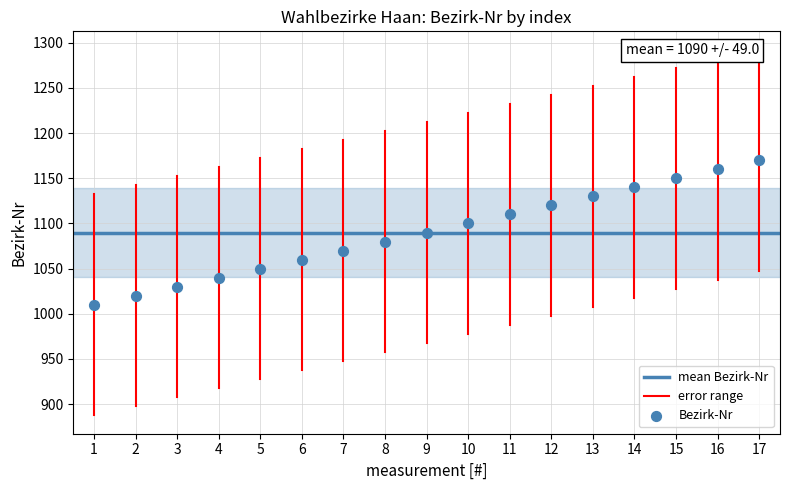

What is the range of X values (max minus min)?

16